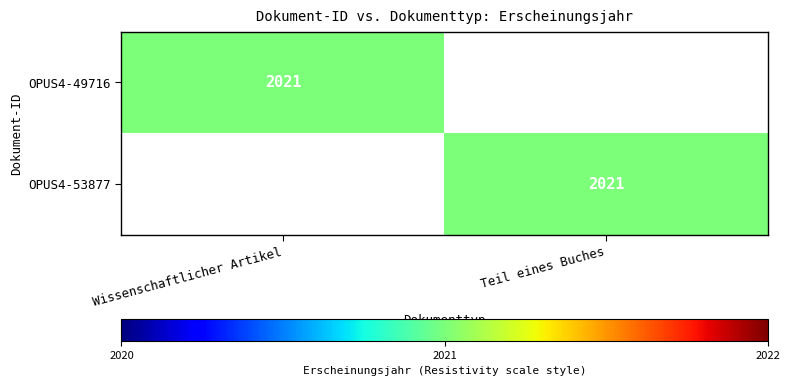

True or false: OPUS4-53877 has a value of 2021 at Teil eines Buches.

True